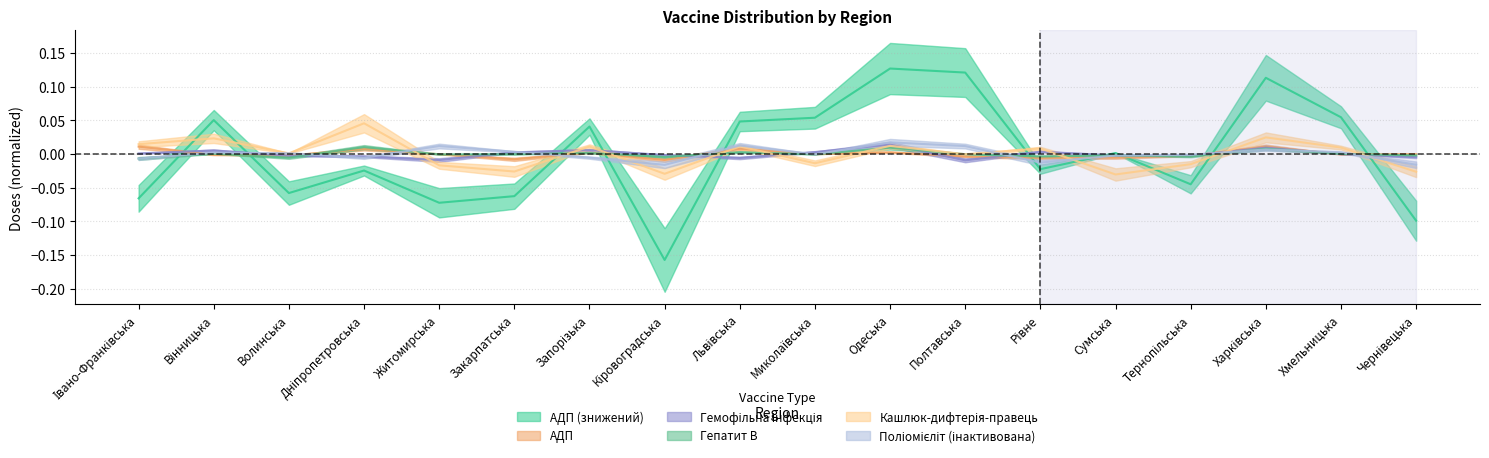

Reading right to left, list all the values displayed in this chart.

АДП (знижений): -0.1	0.1	0.1	-0.0	0.0	-0.0	0.1	0.1	0.1	0.0	-0.2	0.0	-0.1	-0.1	-0.0	-0.1	0.1	-0.1
АДП: -0.0	-0.0	0.0	-0.0	-0.0	-0.0	-0.0	0.0	-0.0	0.0	-0.0	0.0	-0.0	-0.0	0.0	-0.0	-0.0	0.0
Гемофільна інфекція: -0.0	-0.0	0.0	-0.0	-0.0	0.0	-0.0	0.0	0.0	-0.0	-0.0	0.0	0.0	-0.0	-0.0	-0.0	0.0	0.0
Гепатит В: -0.0	0.0	0.0	-0.0	-0.0	-0.0	-0.0	0.0	-0.0	0.0	-0.0	0.0	-0.0	-0.0	0.0	-0.0	0.0	-0.0
Кашлюк-дифтерія-правець: -0.0	0.0	0.0	-0.0	-0.0	0.0	-0.0	0.0	-0.0	0.0	-0.0	0.0	-0.0	-0.0	0.0	0.0	0.0	0.0
Поліомієліт (інактивована): -0.0	0.0	0.0	-0.0	-0.0	-0.0	0.0	0.0	-0.0	0.0	-0.0	-0.0	0.0	0.0	-0.0	0.0	0.0	-0.0